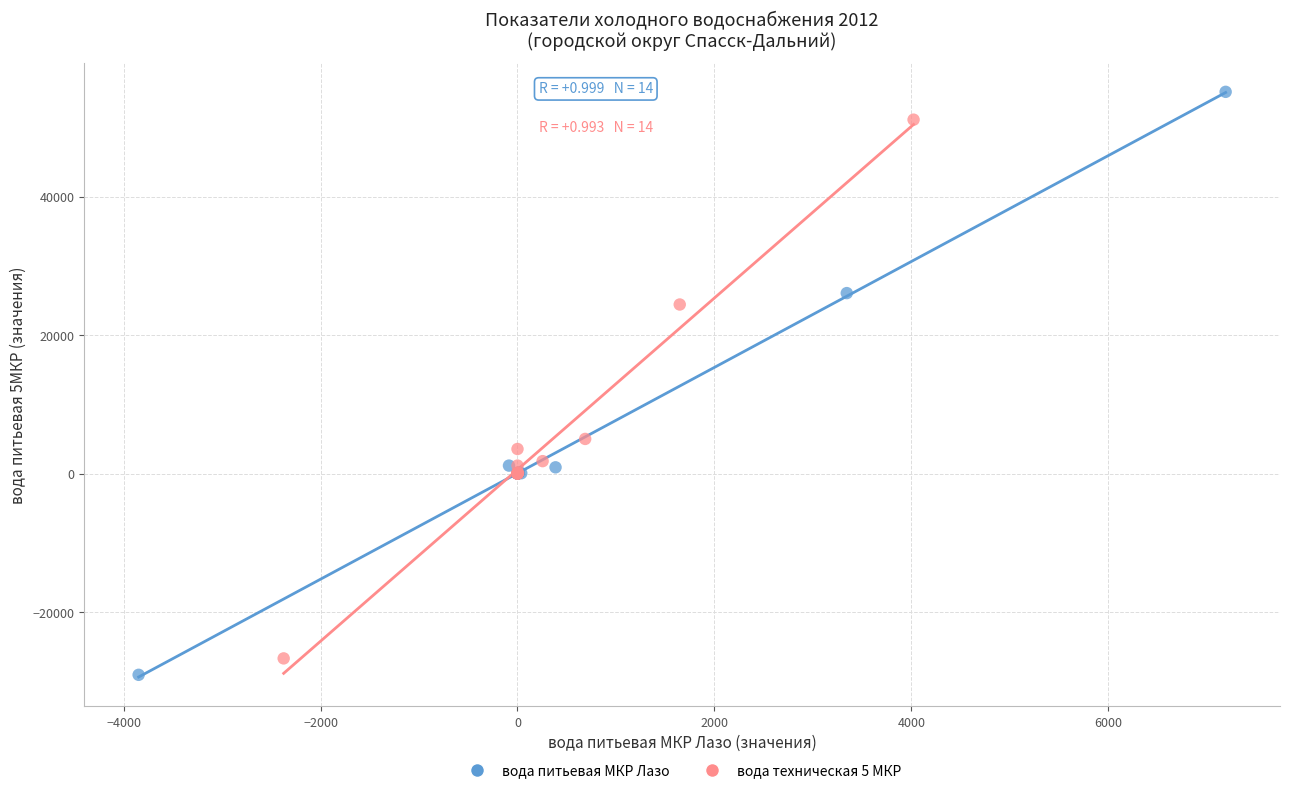

Which series has the widest spread of Y values?

вода питьевая МКР Лазо